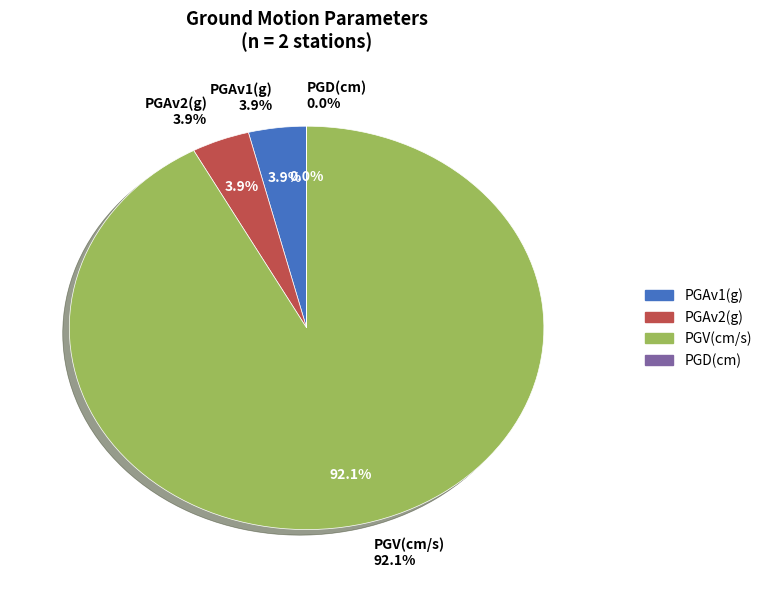

How many slices are in this pie chart?

2